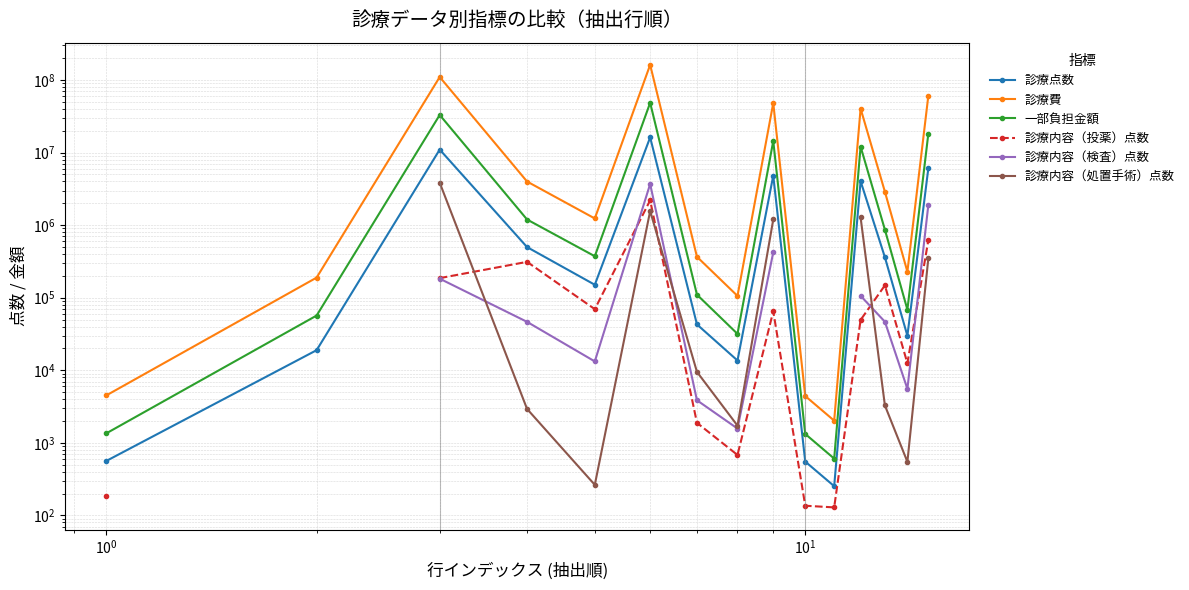

The 一部負担金額 series shows 4516769.6 at 11. True or false?

False